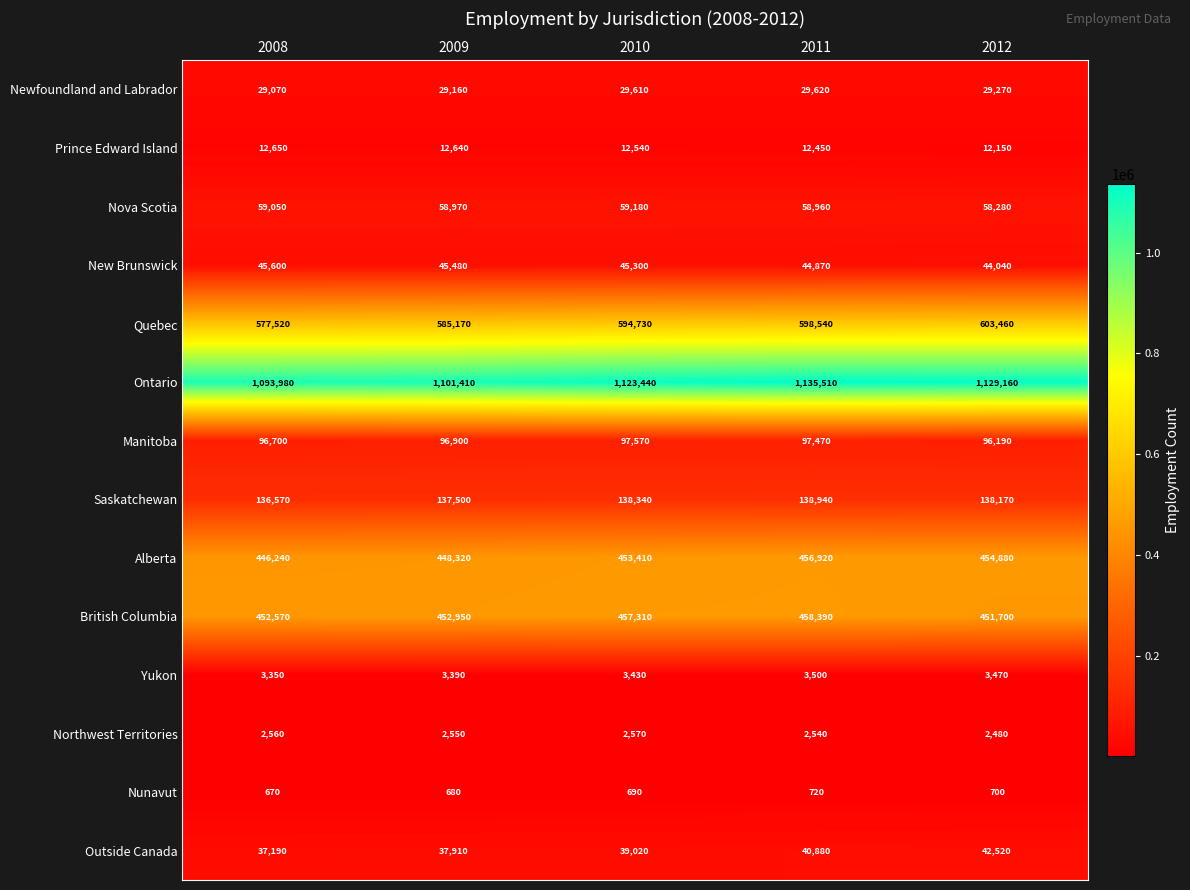

The Saskatchewan series shows 136570 at 2008. True or false?

True